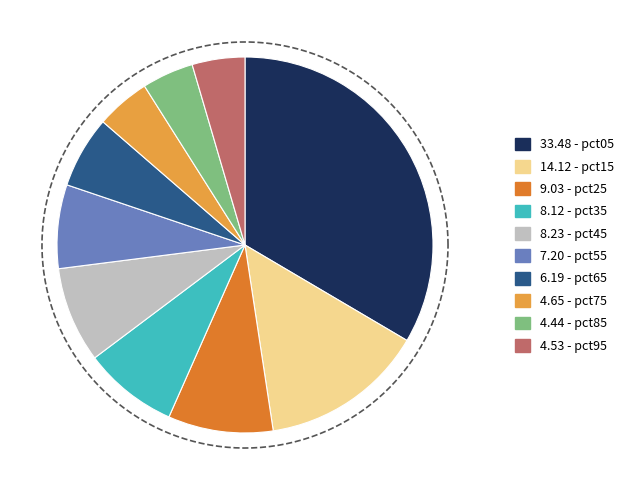

To the nearest percent, what is the combined percentage of pct95 and pct55?

12%